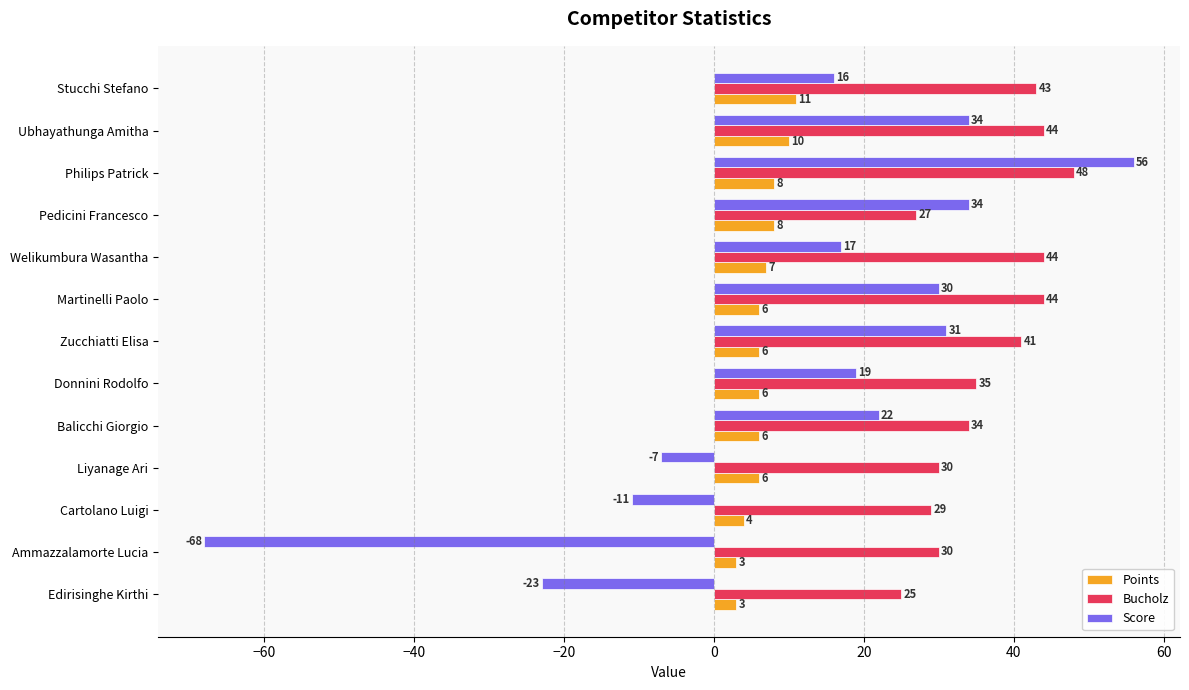

What is the maximum value shown in the chart?

56